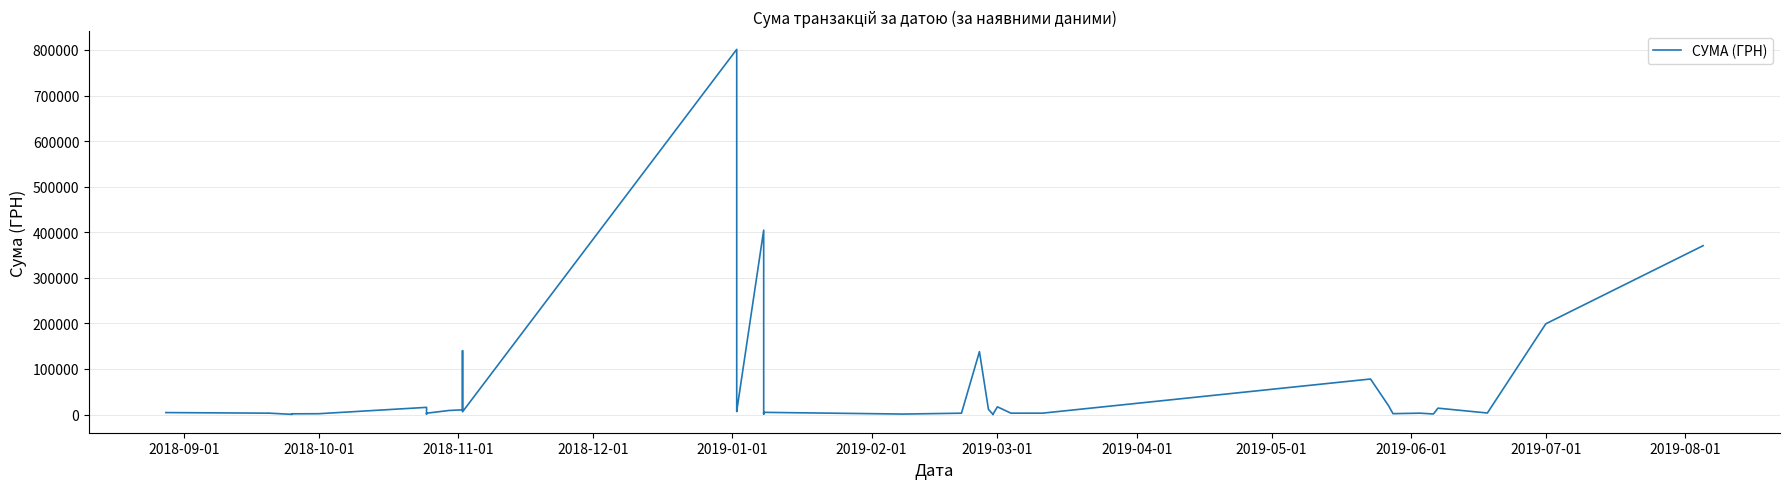

What is the average value?

57462.6